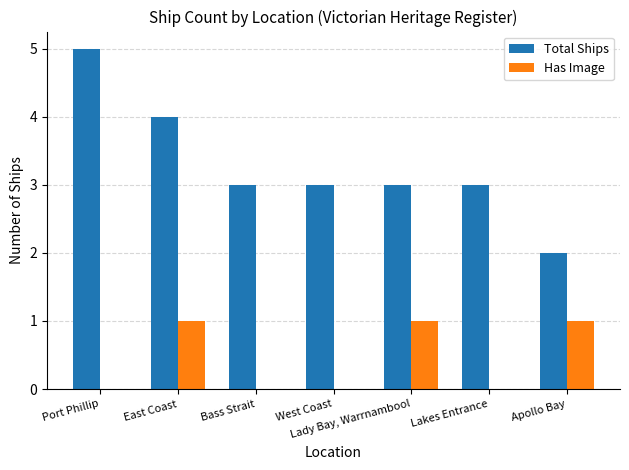

Is the value of Has Image at Lady Bay, Warrnambool greater than the value of Total Ships at Lakes Entrance?

No